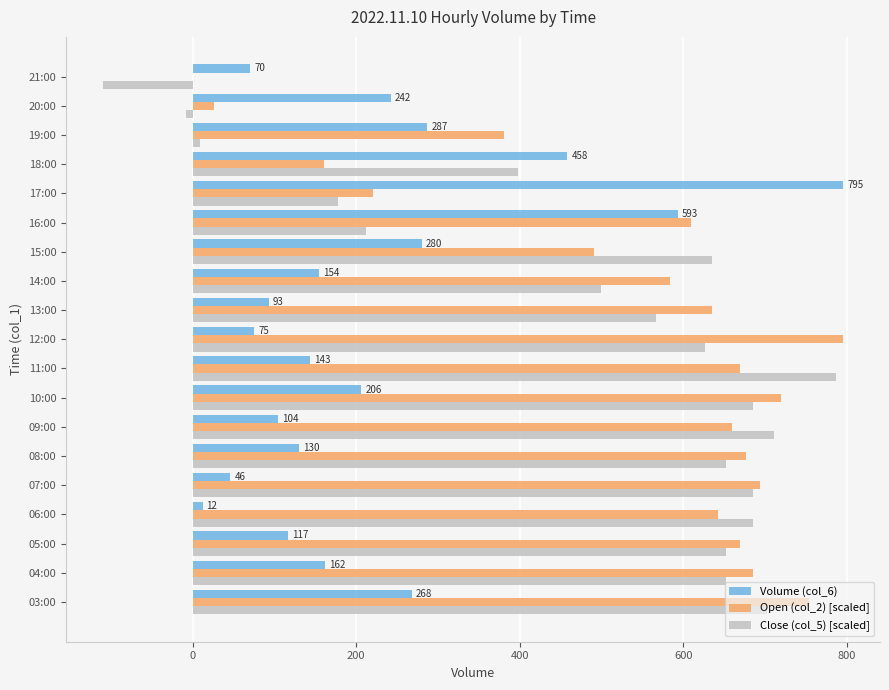

The Volume (col_6) series shows 93.0 at 13:00. True or false?

True